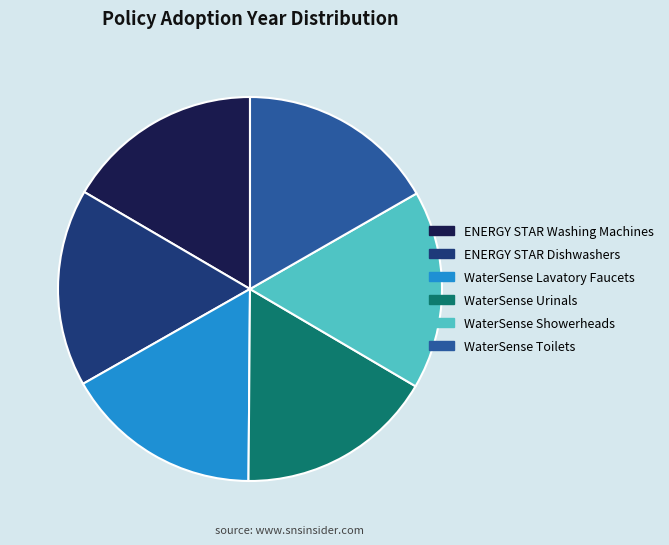

What is the ratio of the value at WaterSense Toilets to the value at WaterSense Showerheads?

1.0